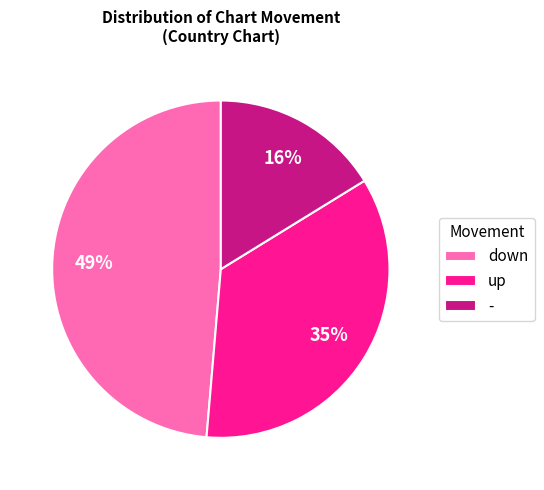

To the nearest percent, what is the difference between the down and up slice percentages?

14%